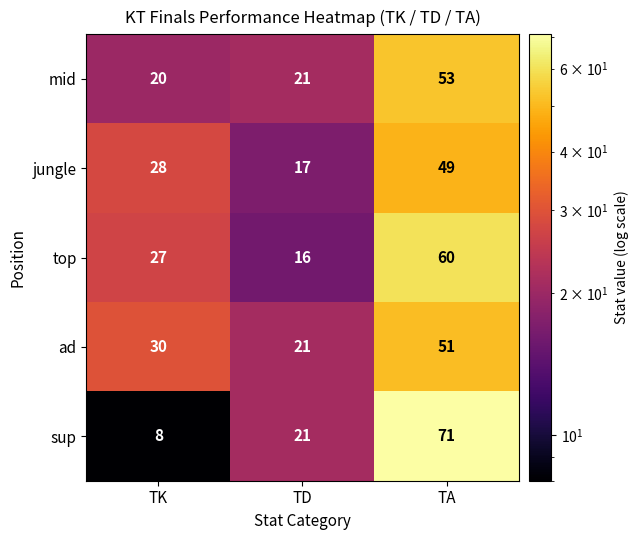

Is it true that top equals 6 at TK?

False